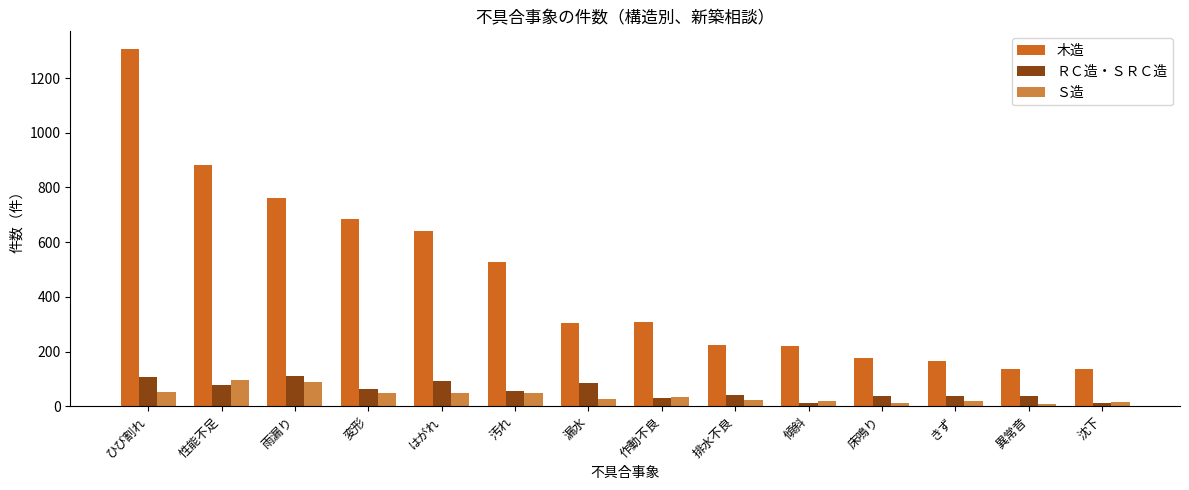

What is the spread (max minus min) of values at 作動不良?

277